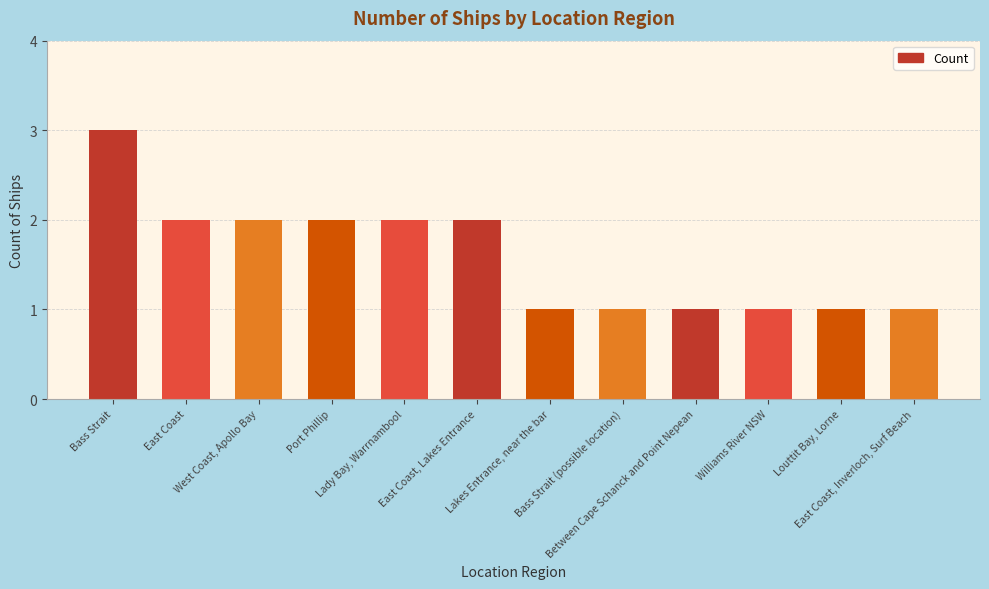

What is the maximum value shown in the chart?

3